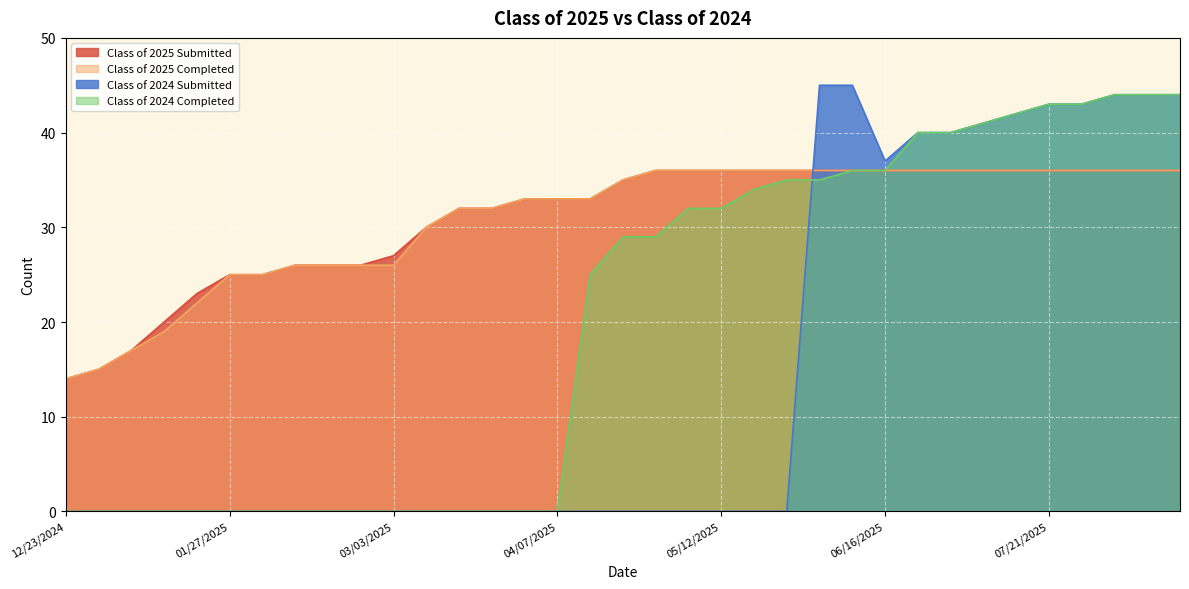

At which category is the sum across all series the highest?

08/04/2025